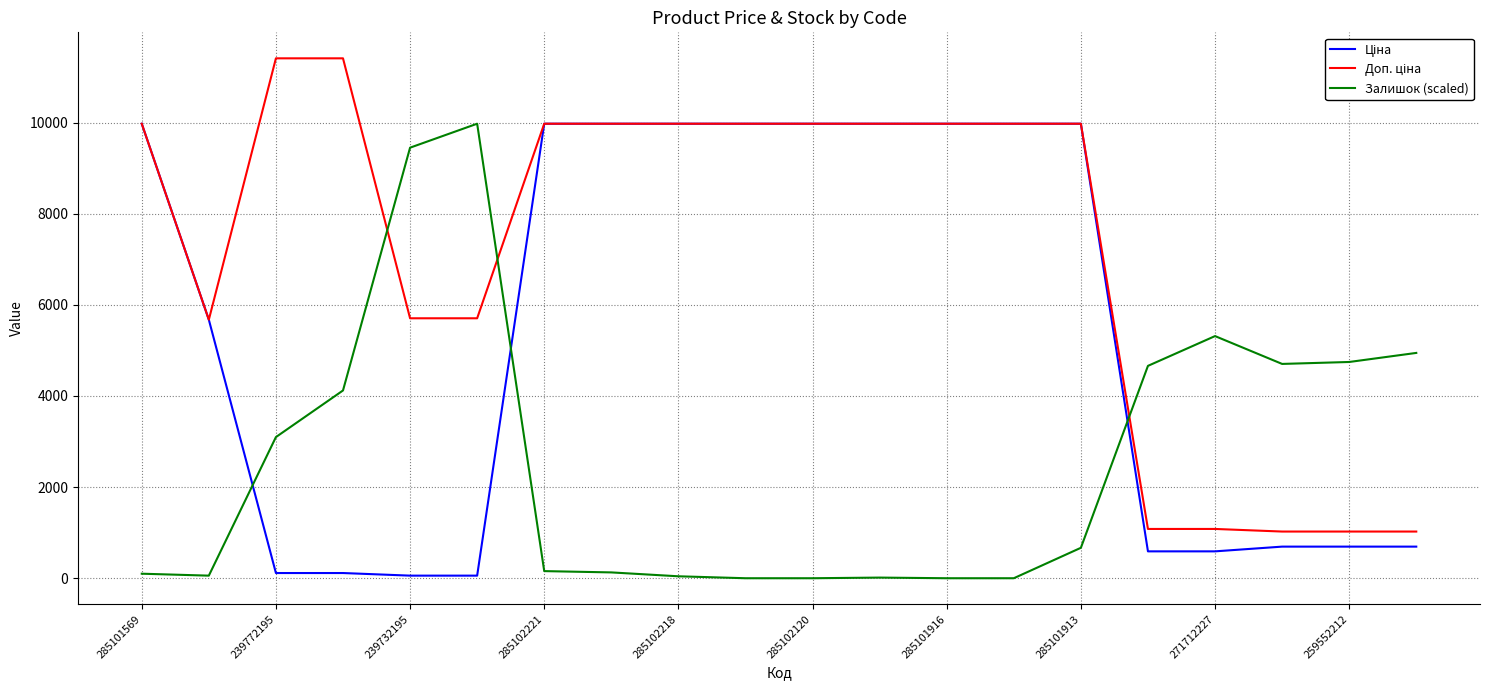

True or false: Ціна has more than 2 interior local peaks.

False